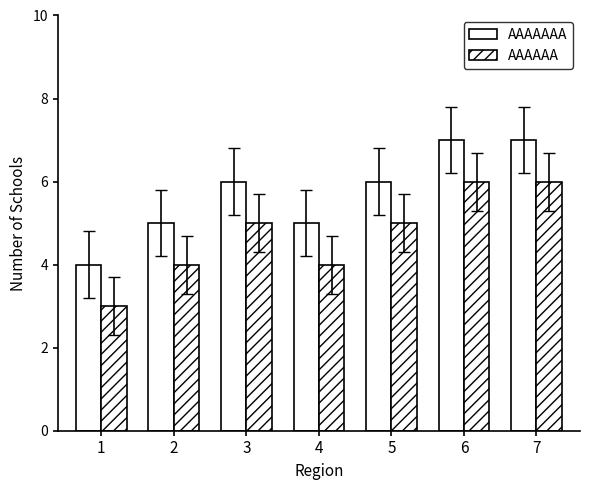

Does the chart contain any negative values?

No